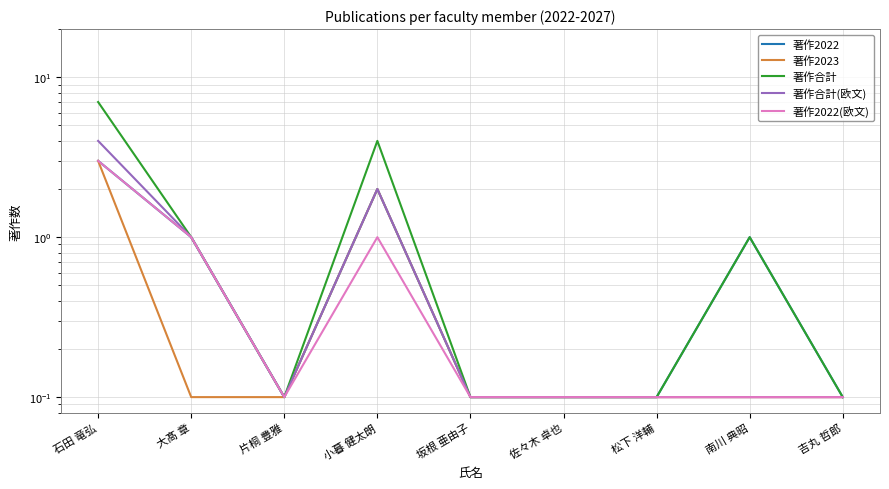

At which category does 著作合計(欧文) reach its first local peak?

小暮 健太朗